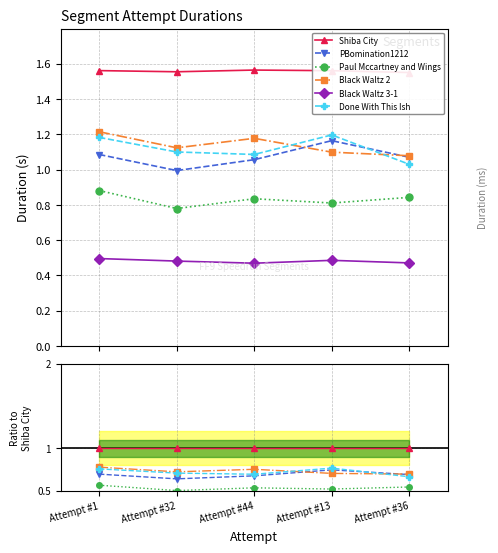

Where is Black Waltz 3-1 nearest to the value 0?

Attempt #44